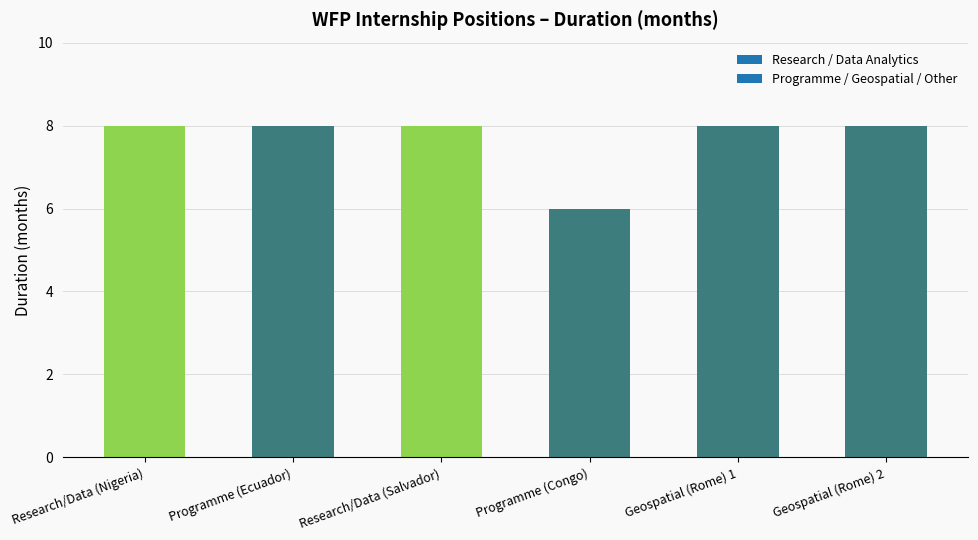

Does the chart contain stacked bars?

No